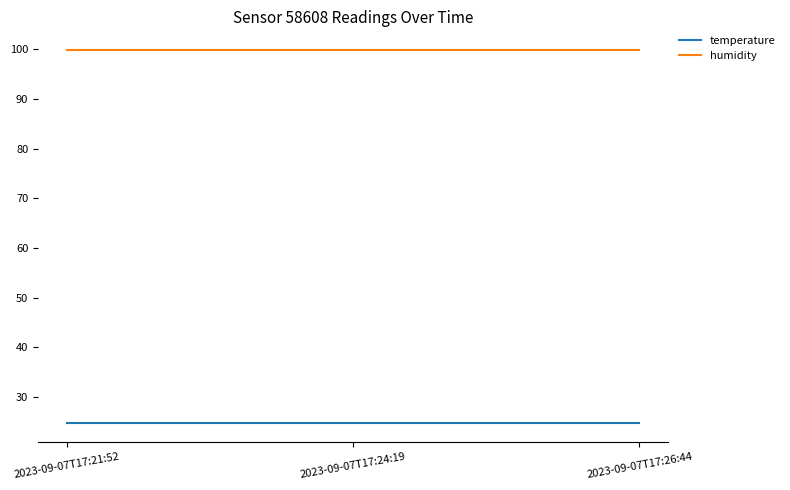

List the series in order of their overall mean, lowest first.

temperature, humidity